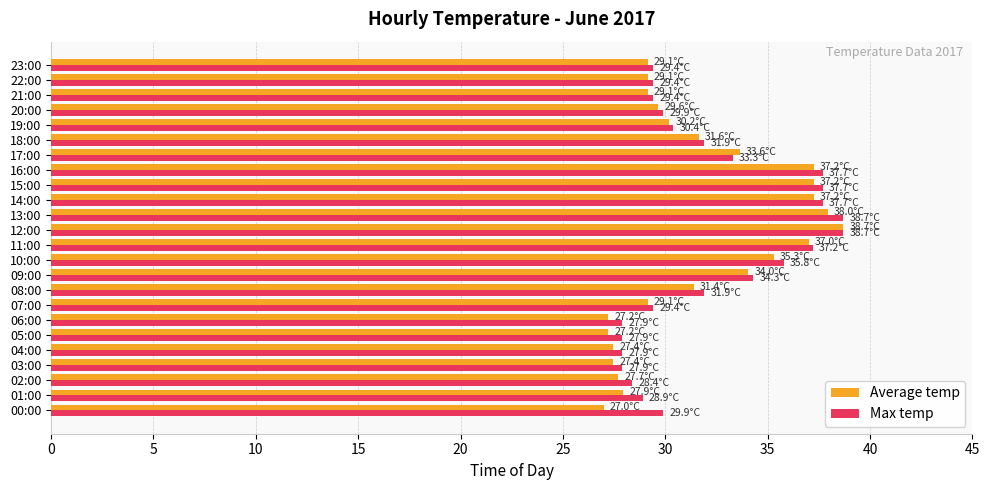

Is the value of Max temp at 23:00 greater than the value of Average temp at 13:00?

No